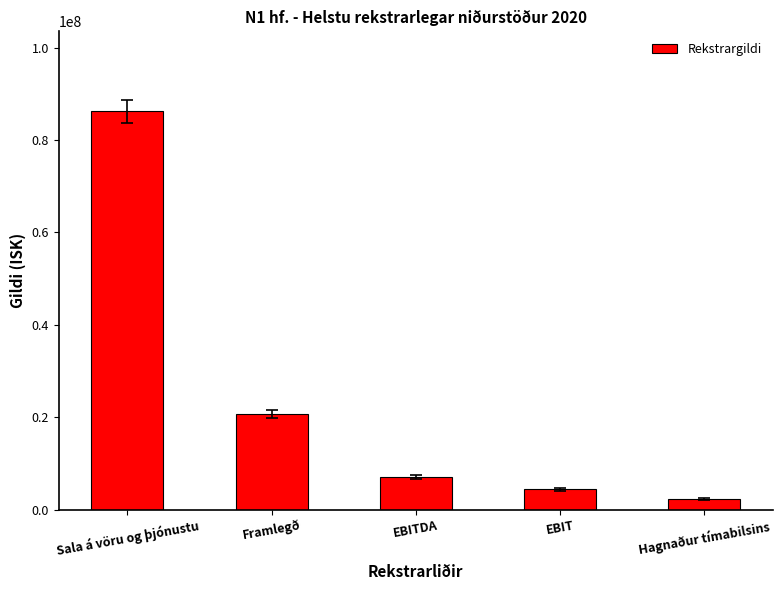

How many data points are less than 7056542?

2